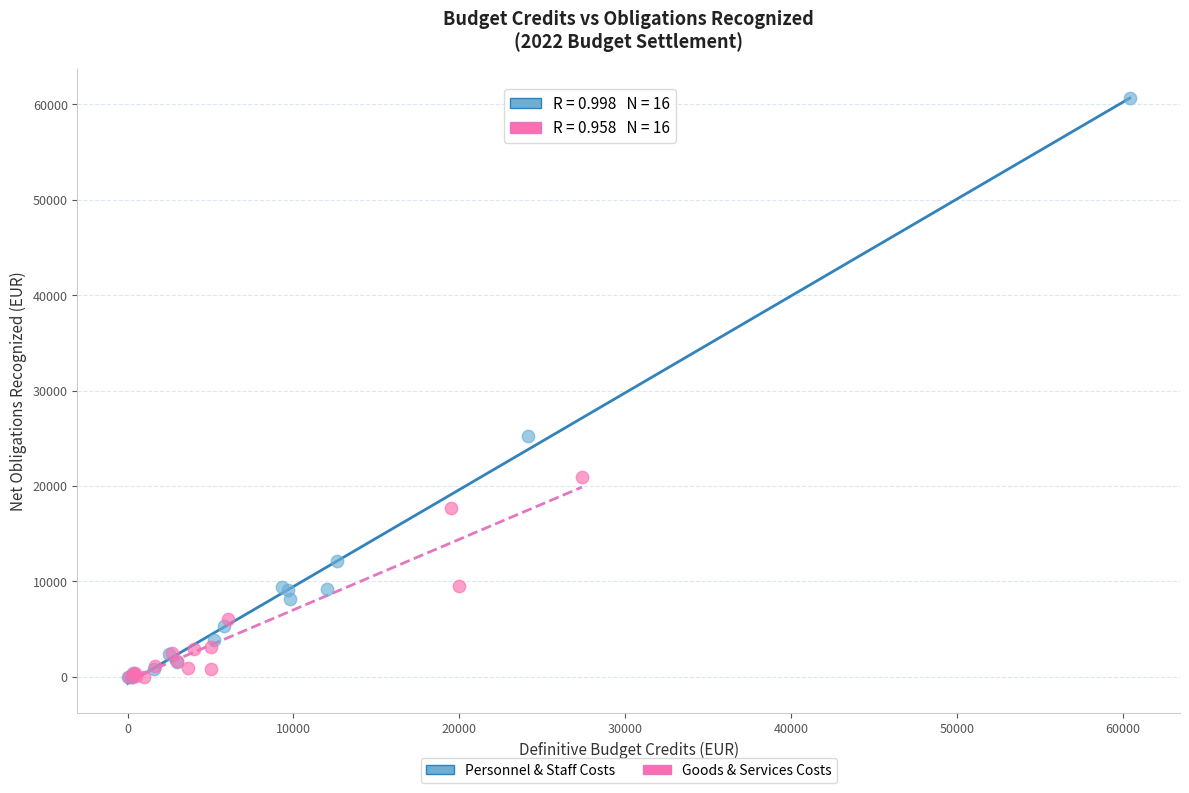

What are all the series names shown in the legend?

Personnel & Staff Costs, Goods & Services Costs